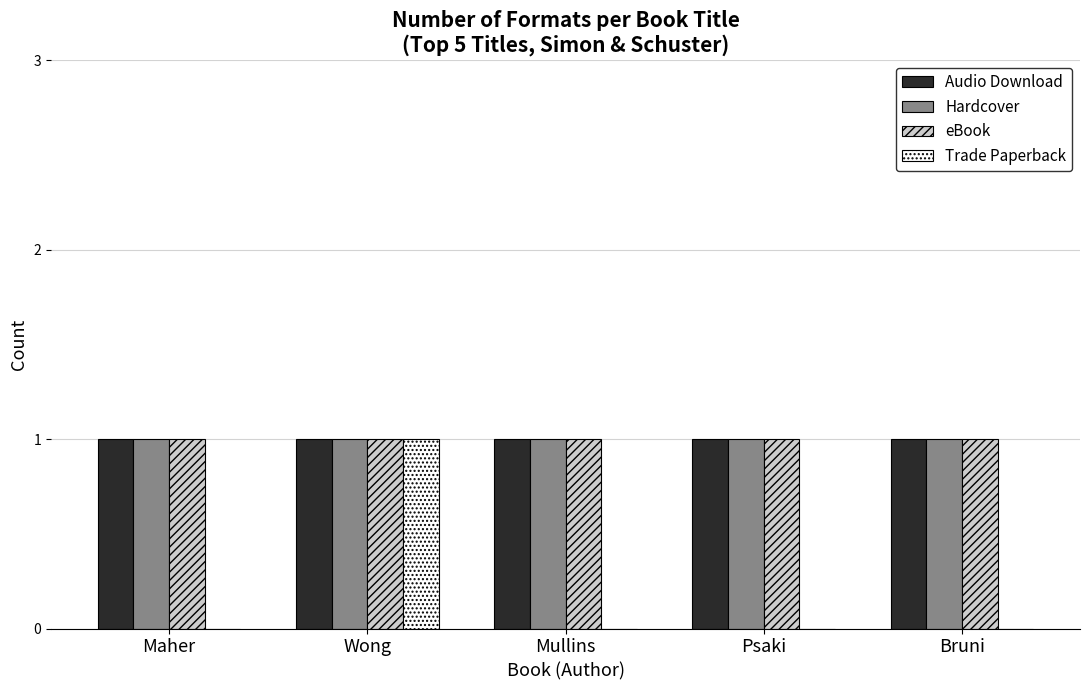

Is the value of Trade Paperback at Bruni greater than the value of Hardcover at Bruni?

No